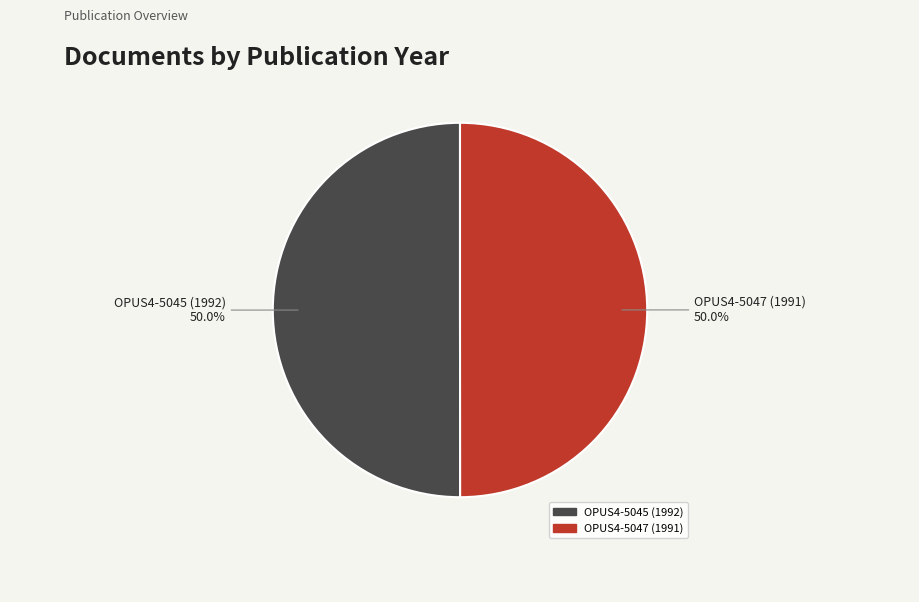

Is it true that OPUS4-5047 (1991) is 40% of the pie?

False